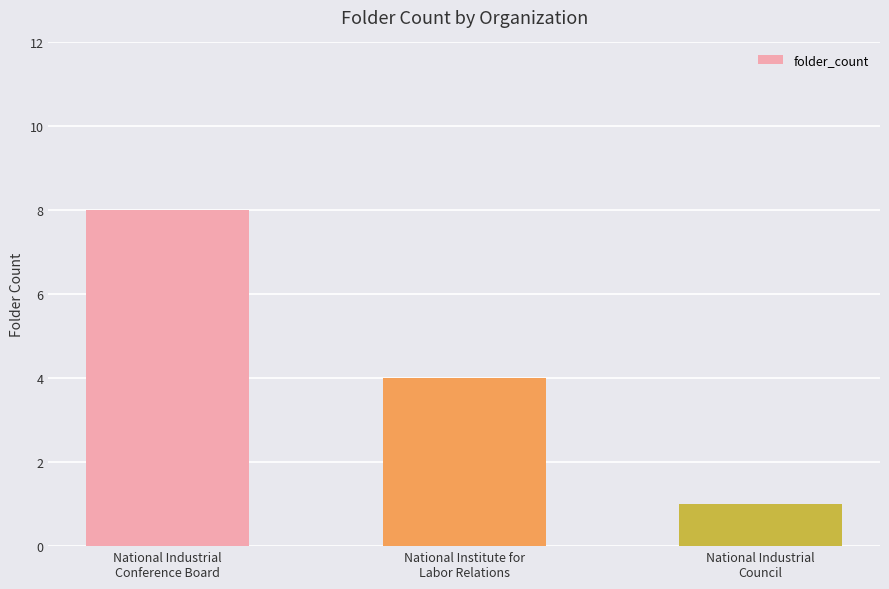

What is the sum of all values?

13